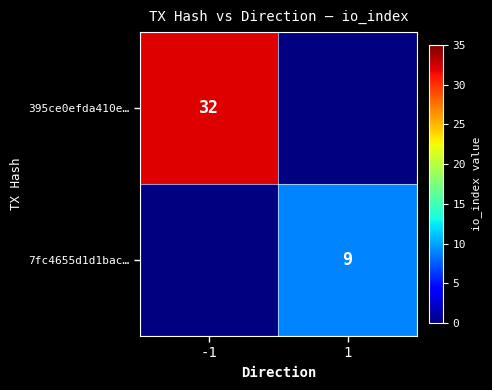

Which has a higher value, 1 or -1?

-1